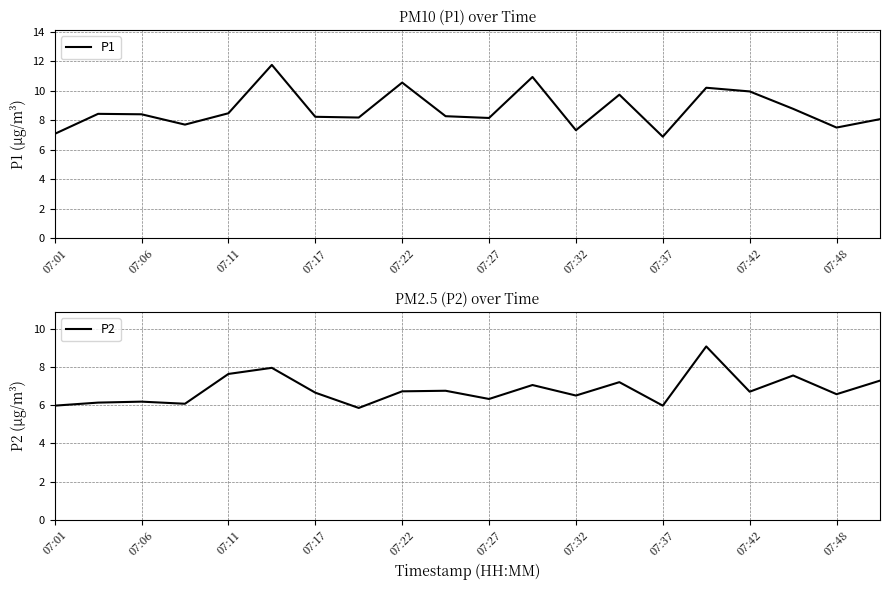

The value of P2 at 07:42 is 6.7. True or false?

True